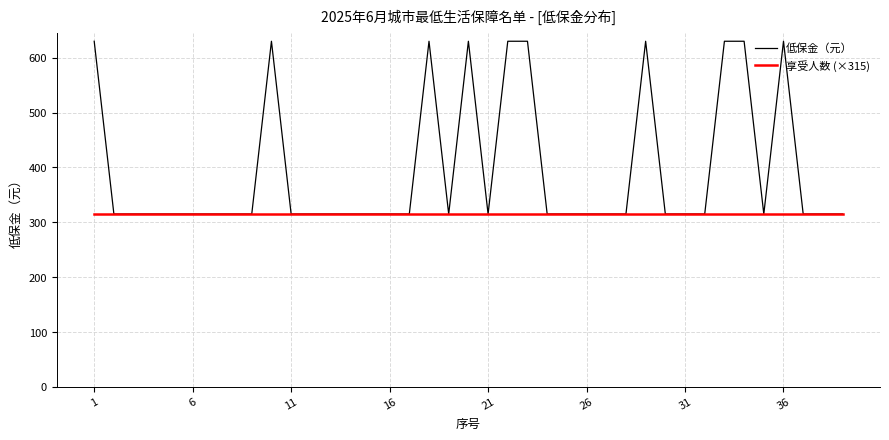

Reading left to right, list all the values displayed in this chart.

低保金（元）: 630	315	315	315	315	315	315	315	315	630	315	315	315	315	315	315	315	630	315	630	315	630	630	315	315	315	315	315	630	315	315	315	630	630	315	630	315	315	315
享受人数 (×315): 315	315	315	315	315	315	315	315	315	315	315	315	315	315	315	315	315	315	315	315	315	315	315	315	315	315	315	315	315	315	315	315	315	315	315	315	315	315	315